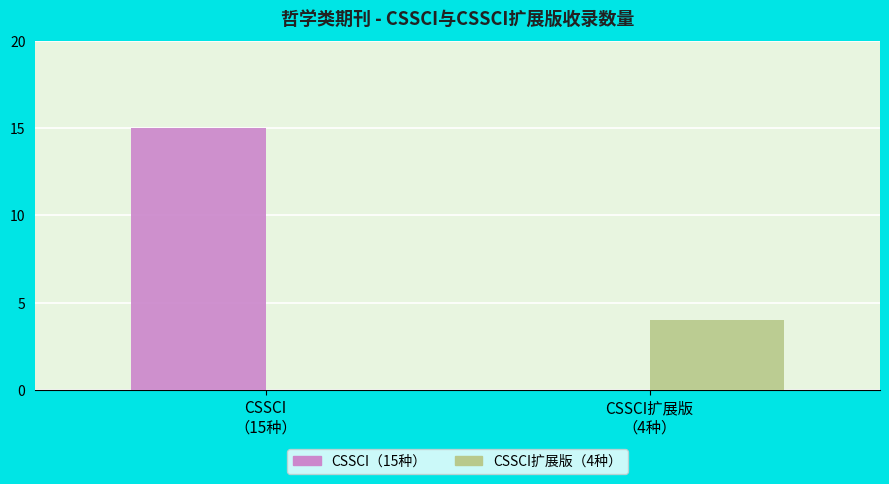

Between CSSCI
（15种） and CSSCI扩展版
（4种）, which series saw the biggest shift?

CSSCI（15种）